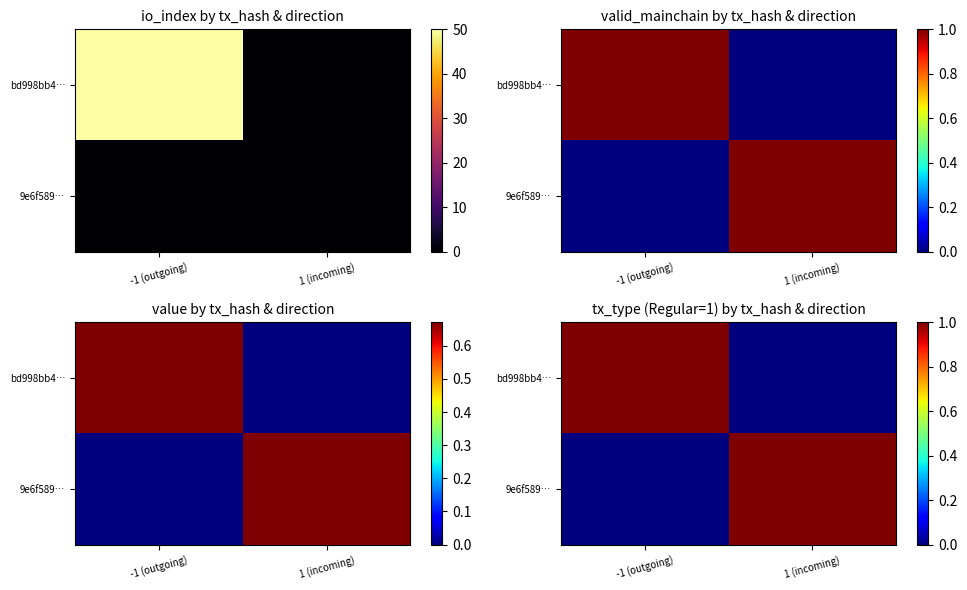

At which category is the sum across all series the highest?

-1 (outgoing)